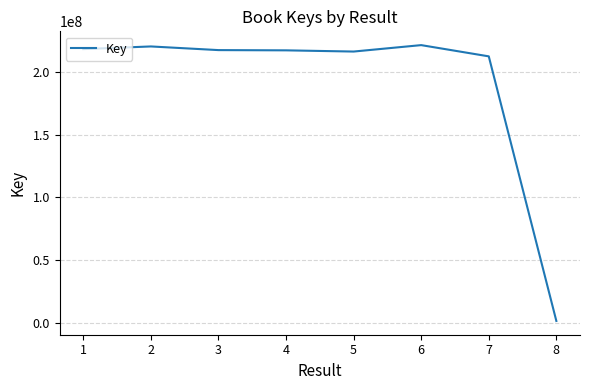

What is the greatest value displayed?

221525140